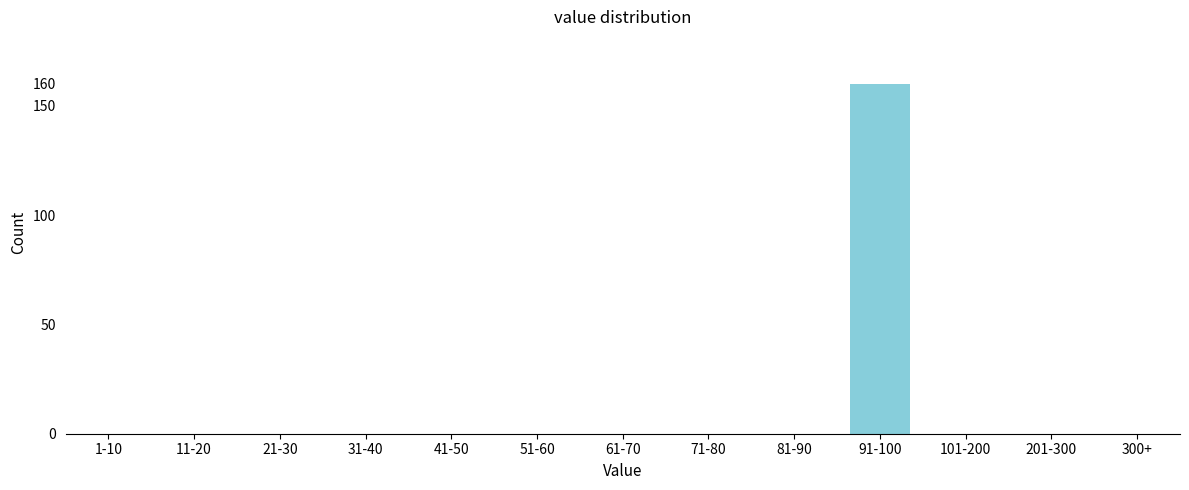

Reading left to right, extract all data points from this chart.

1-10=0	11-20=0	21-30=0	31-40=0	41-50=0	51-60=0	61-70=0	71-80=0	81-90=0	91-100=160	101-200=0	201-300=0	300+=0